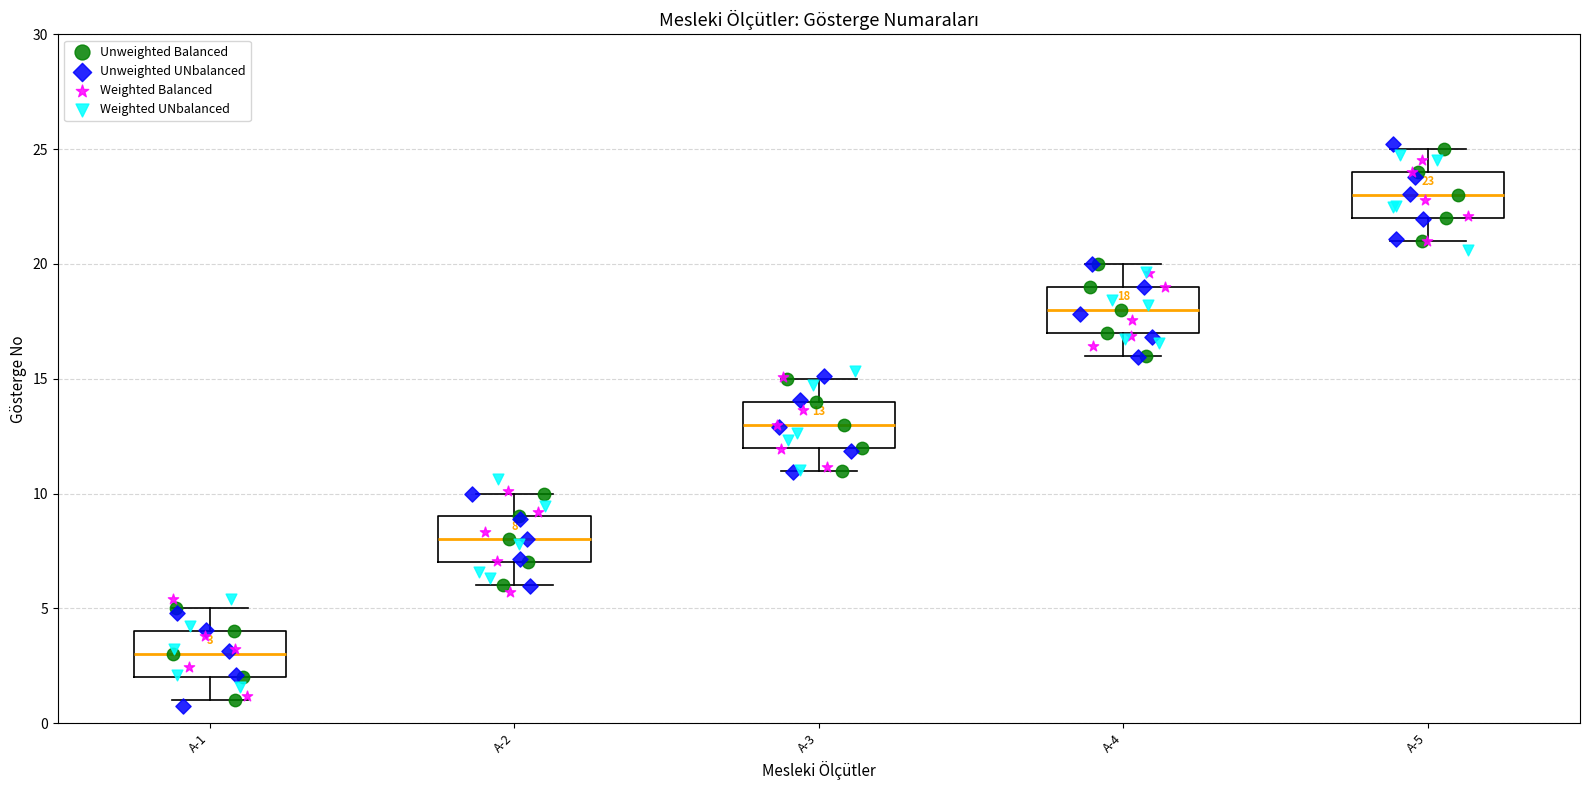

Which box's median line is the highest?

A-5